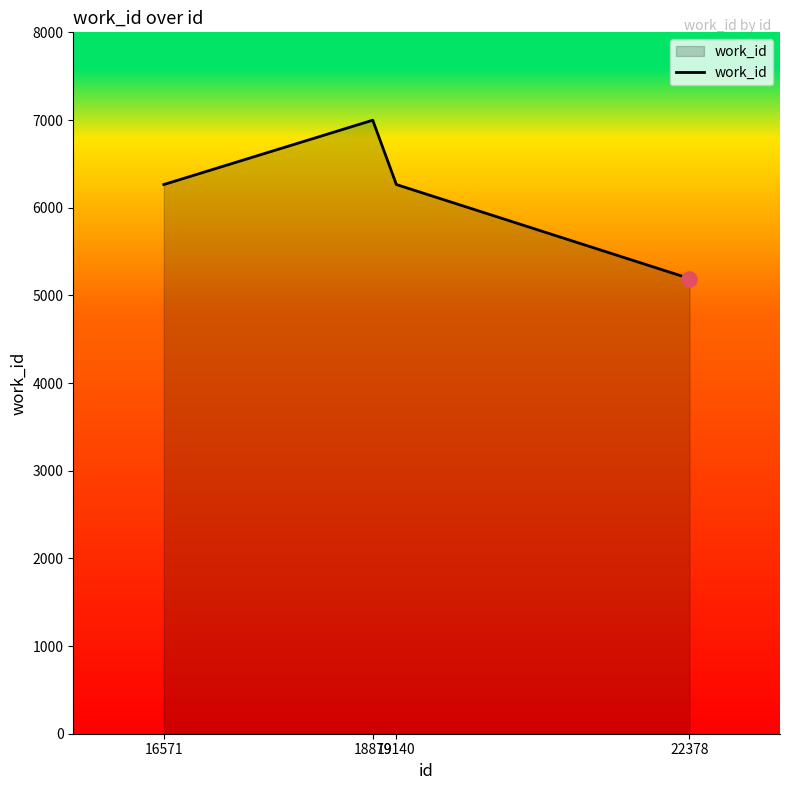

What is the ratio of the value at 18879 to the value at 16571?

1.1